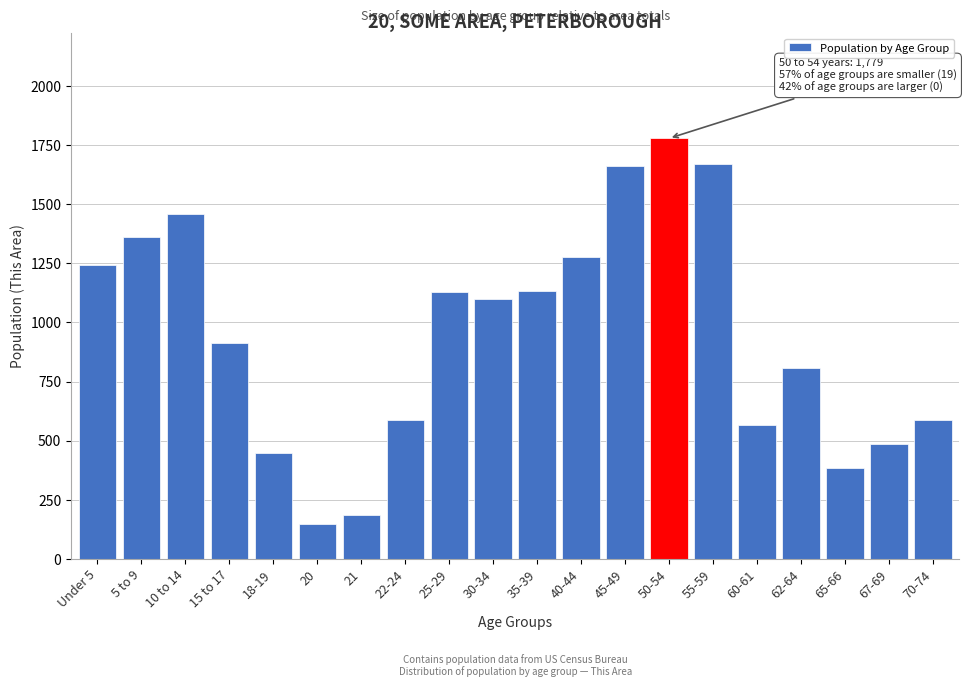

True or false: the data shows 2470 at 50-54.

False